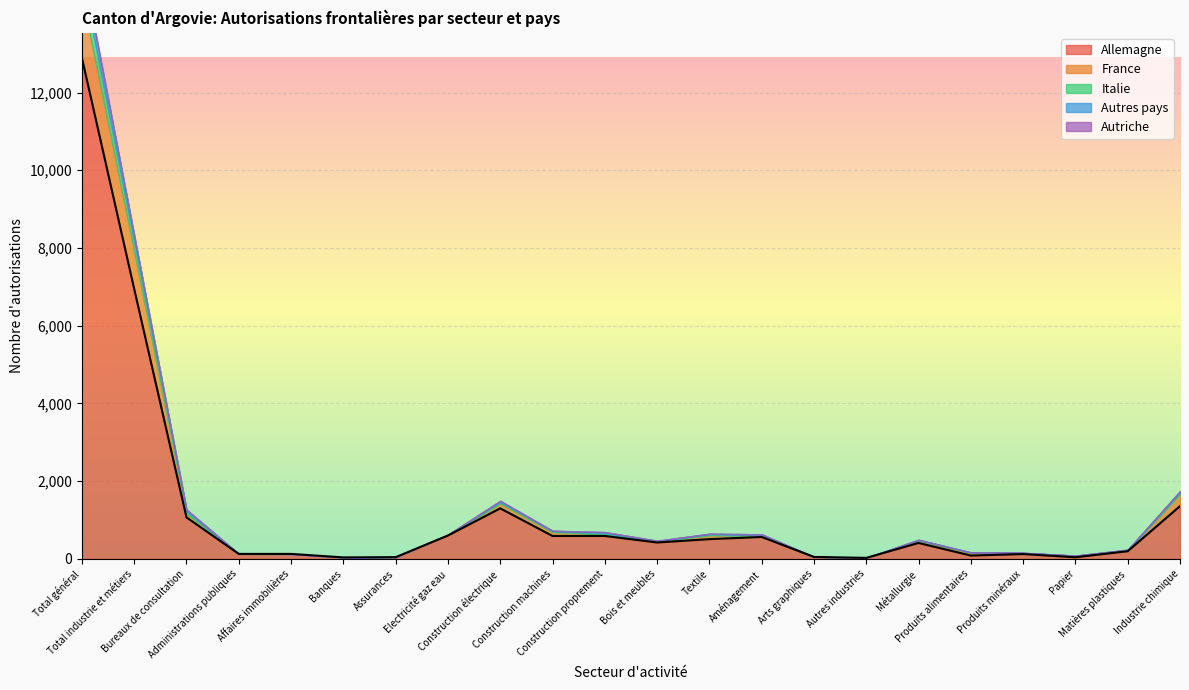

Reading left to right, what are all the values shown in this chart?

Allemagne: 12891	6944	1068	128	128	38	44	601	1300	590	590	422	508	564	50	26	410	86	124	42	197	1358
France: 1614	961	95	0	0	0	2	17	128	102	35	20	98	22	3	1	53	71	26	39	25	315
Italie: 491	250	57	1	0	0	0	4	33	21	36	13	29	29	1	3	26	8	5	3	8	30
Autres pays: 328	162	43	2	0	0	1	3	30	10	28	9	11	18	0	0	3	2	1	0	6	40
Autriche: 69	25	10	0	0	1	0	0	7	2	1	7	2	0	0	0	1	0	1	1	1	2